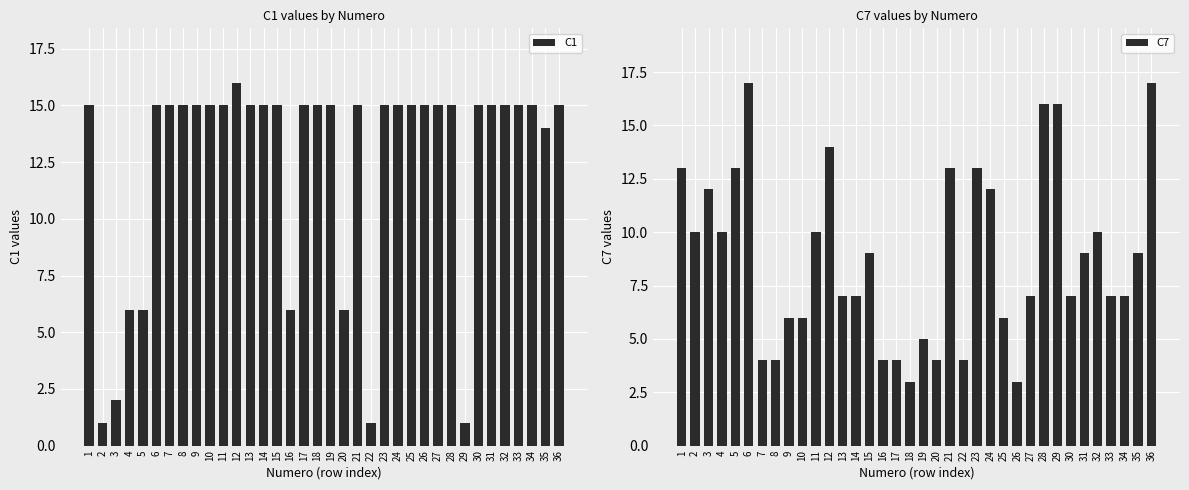

How many series are shown in this chart?

2